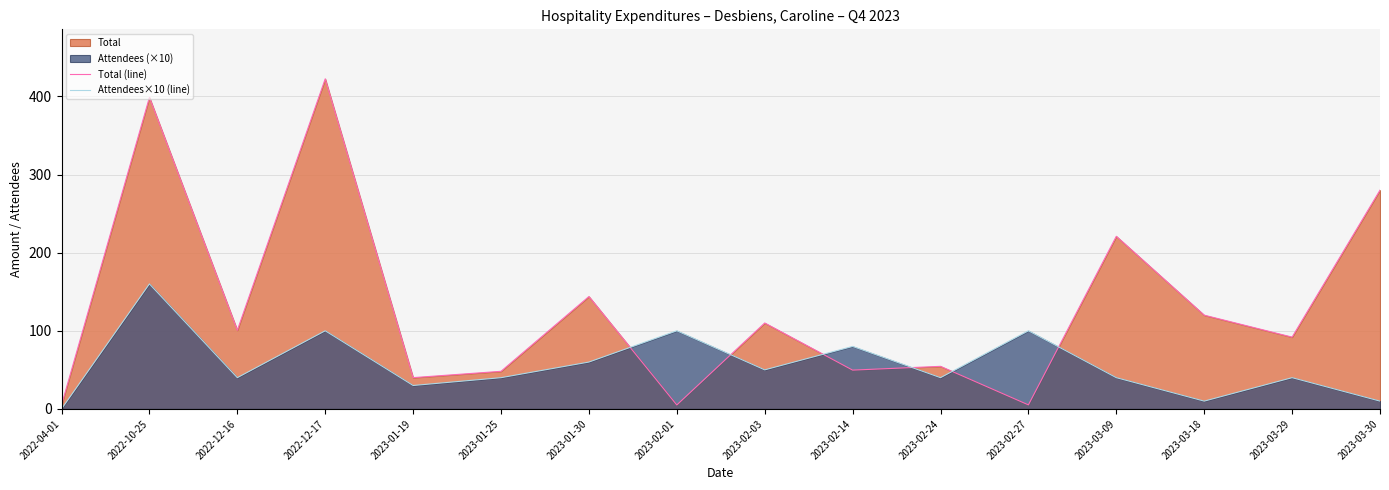

The value of Attendees×10 (line) at 2022-10-25 is 56.6. True or false?

False